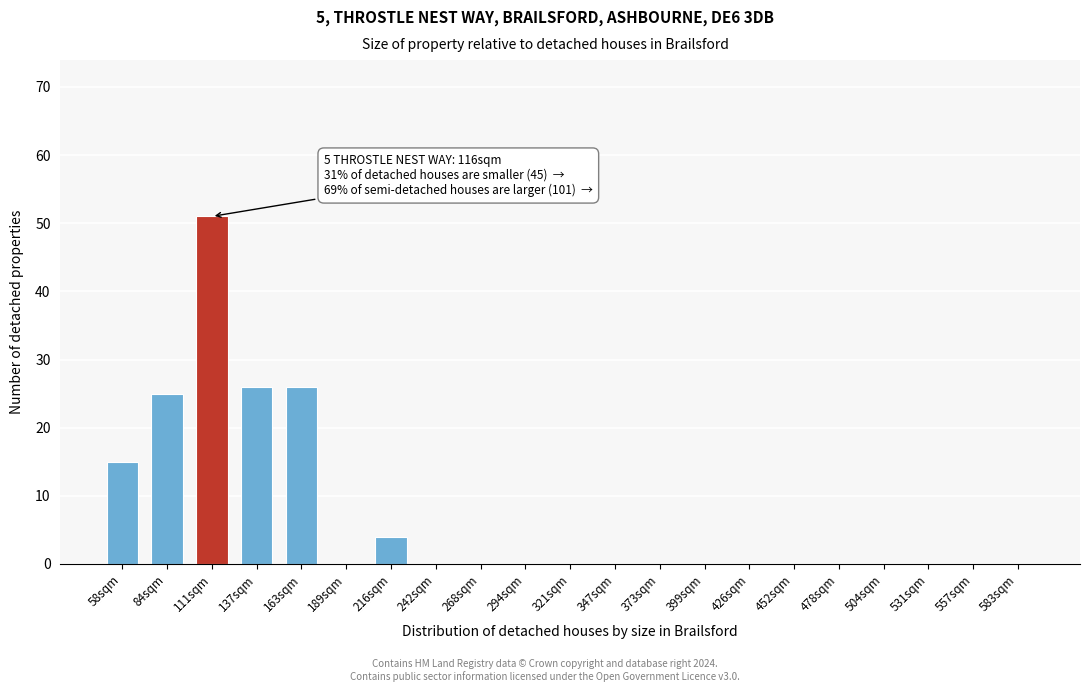

Reading left to right, extract all data points from this chart.

58sqm=15	84sqm=25	111sqm=51	137sqm=26	163sqm=26	189sqm=0	216sqm=4	242sqm=0	268sqm=0	294sqm=0	321sqm=0	347sqm=0	373sqm=0	399sqm=0	426sqm=0	452sqm=0	478sqm=0	504sqm=0	531sqm=0	557sqm=0	583sqm=0